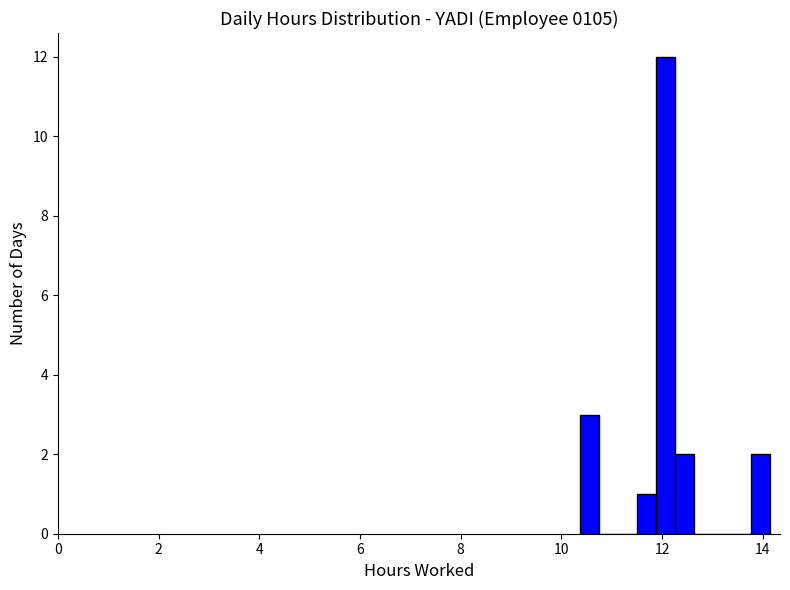

Around what value on the x-axis is the tallest bar? Give the approximate position of its centre, as read against the axis.

12.0